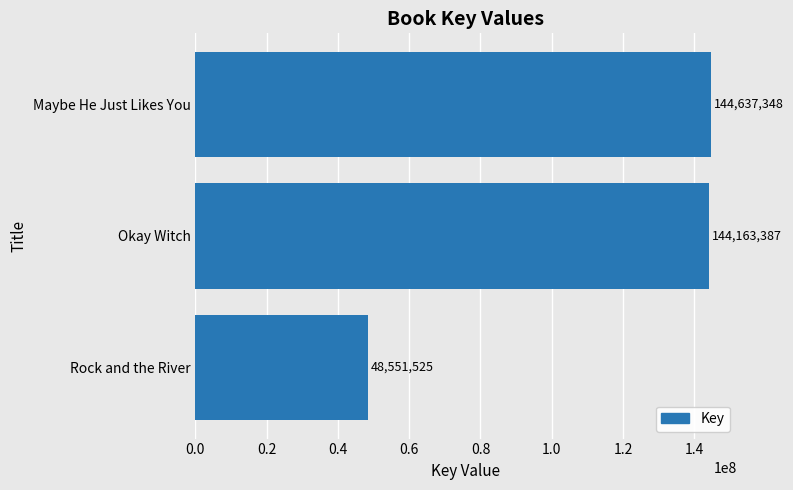

Reading top to bottom, transcribe all the data shown in this chart.

Maybe He Just Likes You=144637348	Okay Witch=144163387	Rock and the River=48551525